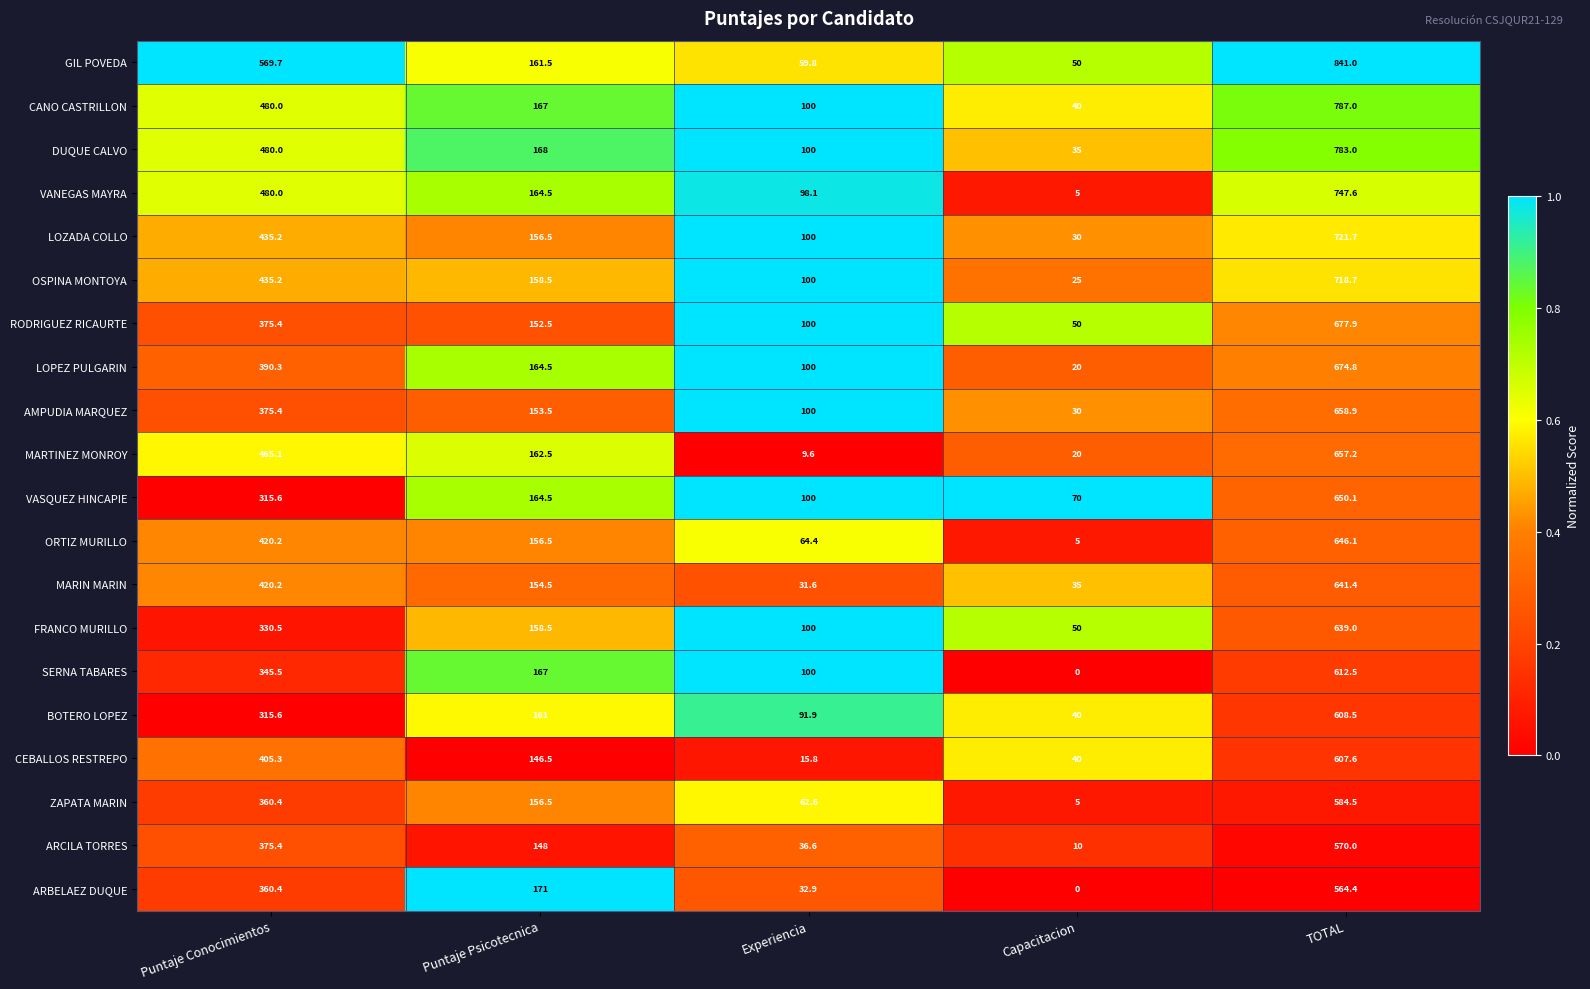

Which category has the highest value in the ZAPATA MARIN series?

TOTAL